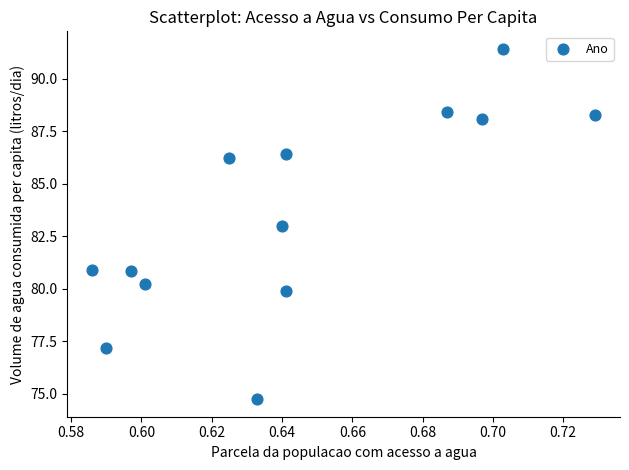

What is the range of Y values (max minus min)?

16.7